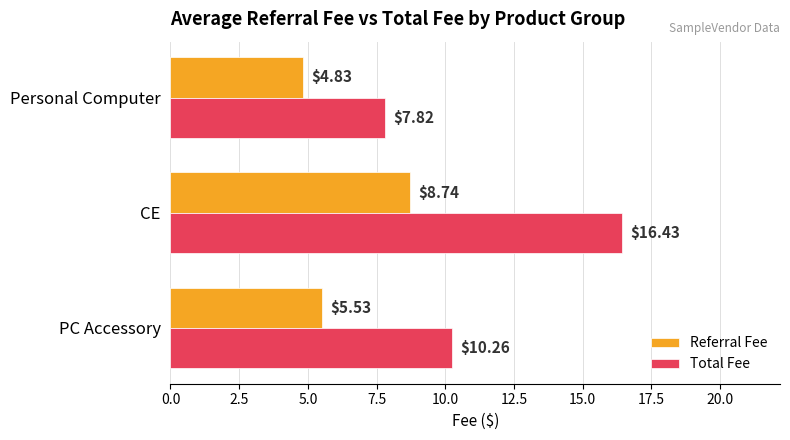

Which series has the widest spread of values?

Total Fee